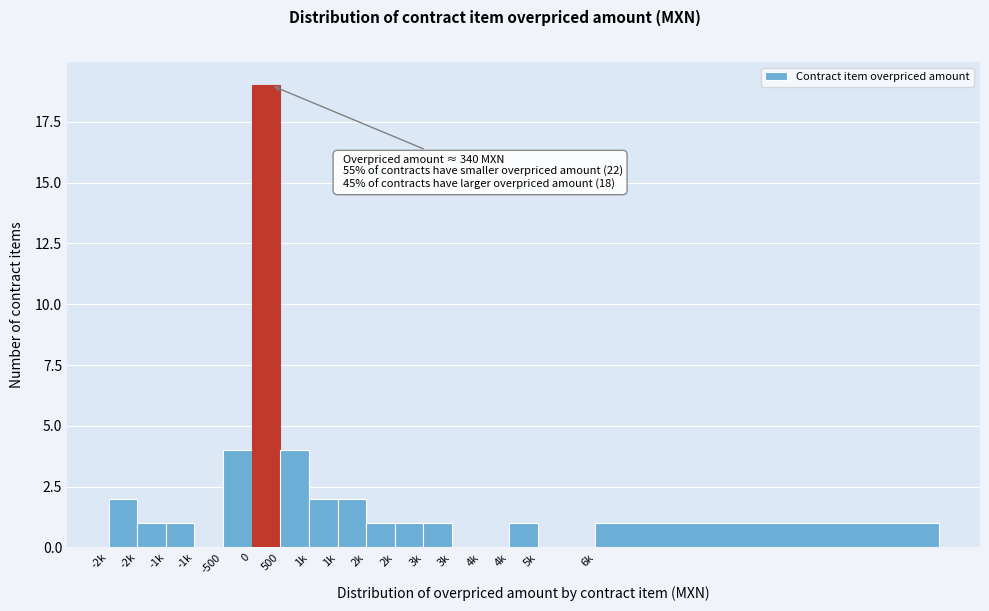

Are the bars horizontal?

No